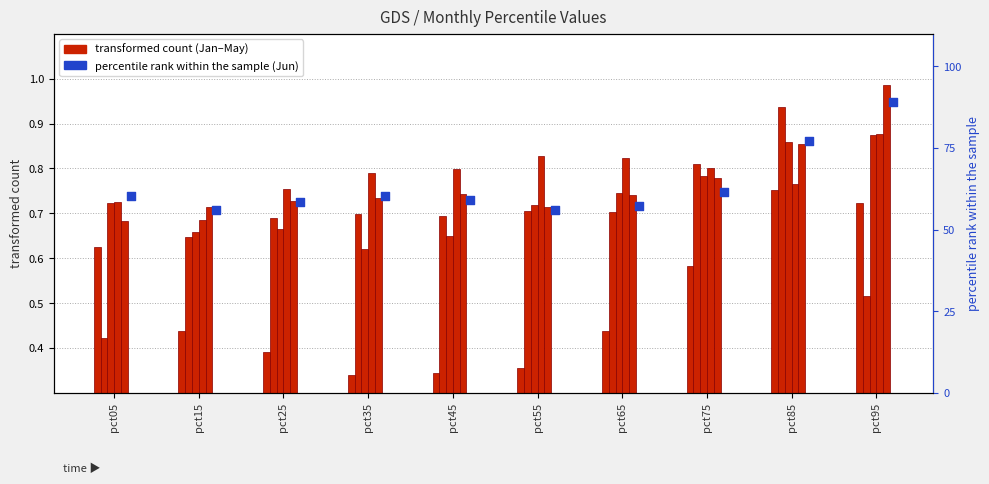

Which series has the largest total across all categories?

Jun (percentile)